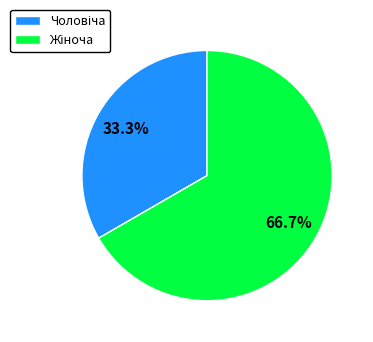

Is there any slice that represents more than half of the pie?

Yes